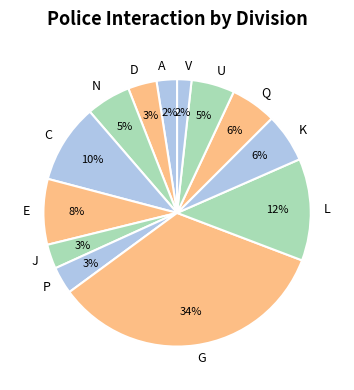

Is it true that K is 1% of the pie?

False